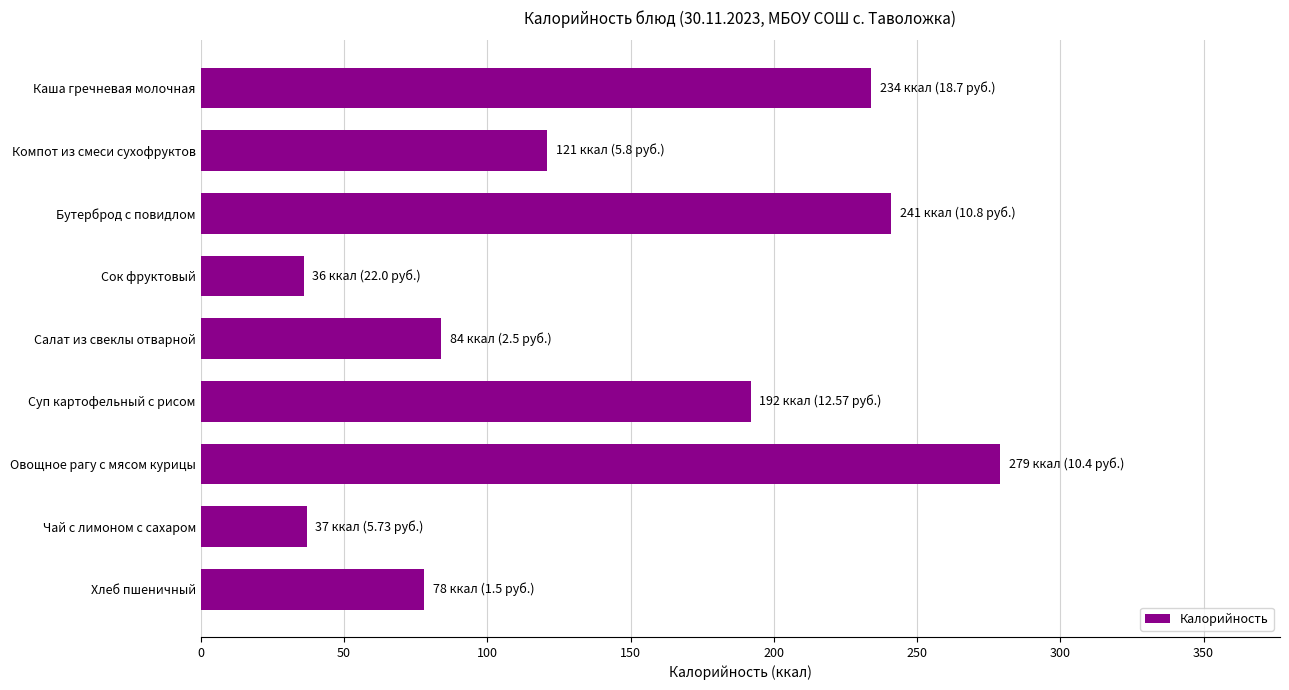

Count the number of categories in the chart.

9